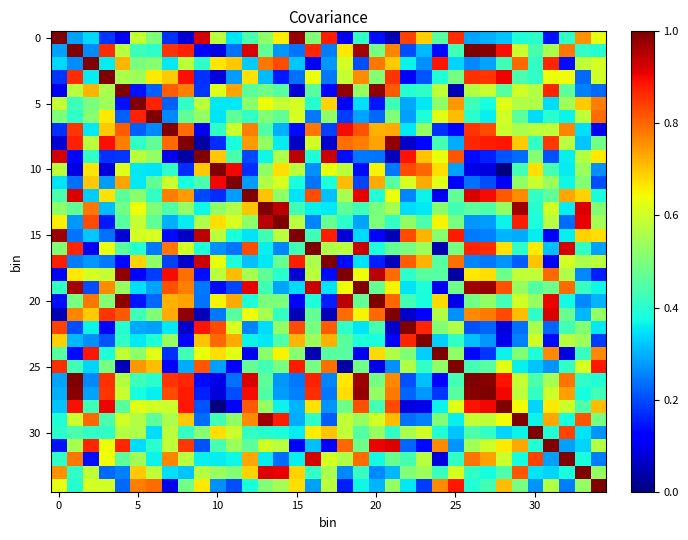

How many categories are shown in the chart?

35